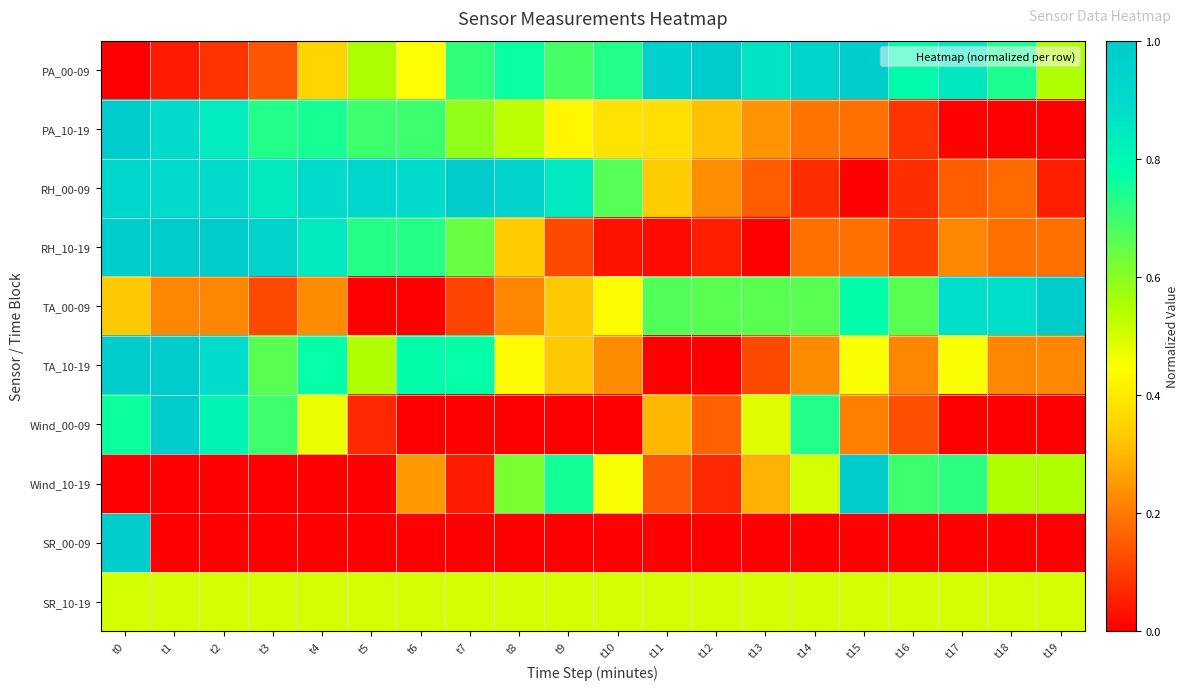

At how many categories does at least one series exceed 0?

20